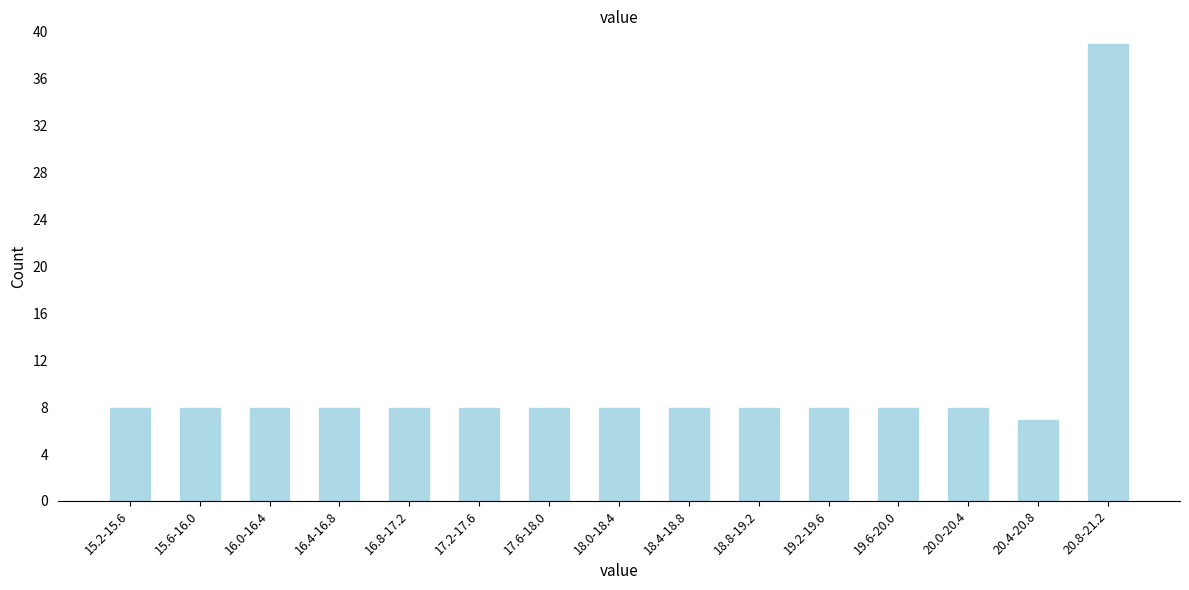

Reading left to right, list all the values displayed in this chart.

8	8	8	8	8	8	8	8	8	8	8	8	8	7	39